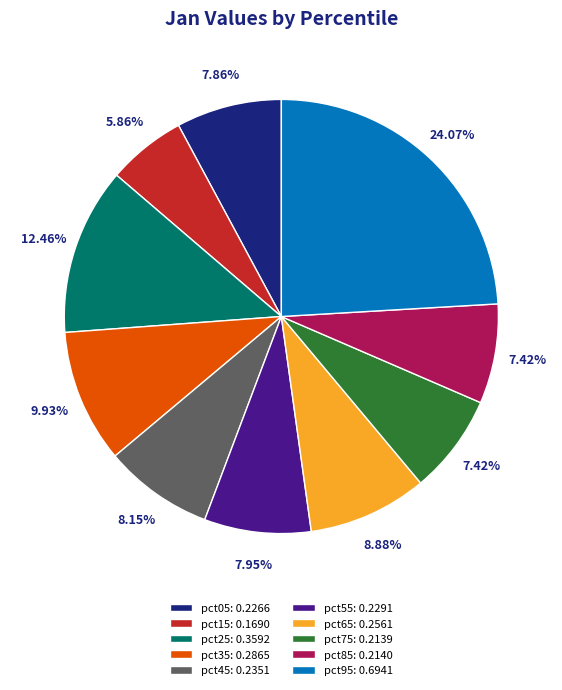

Combined, do pct85: 0.2140 and pct45: 0.2351 account for over 50%?

No